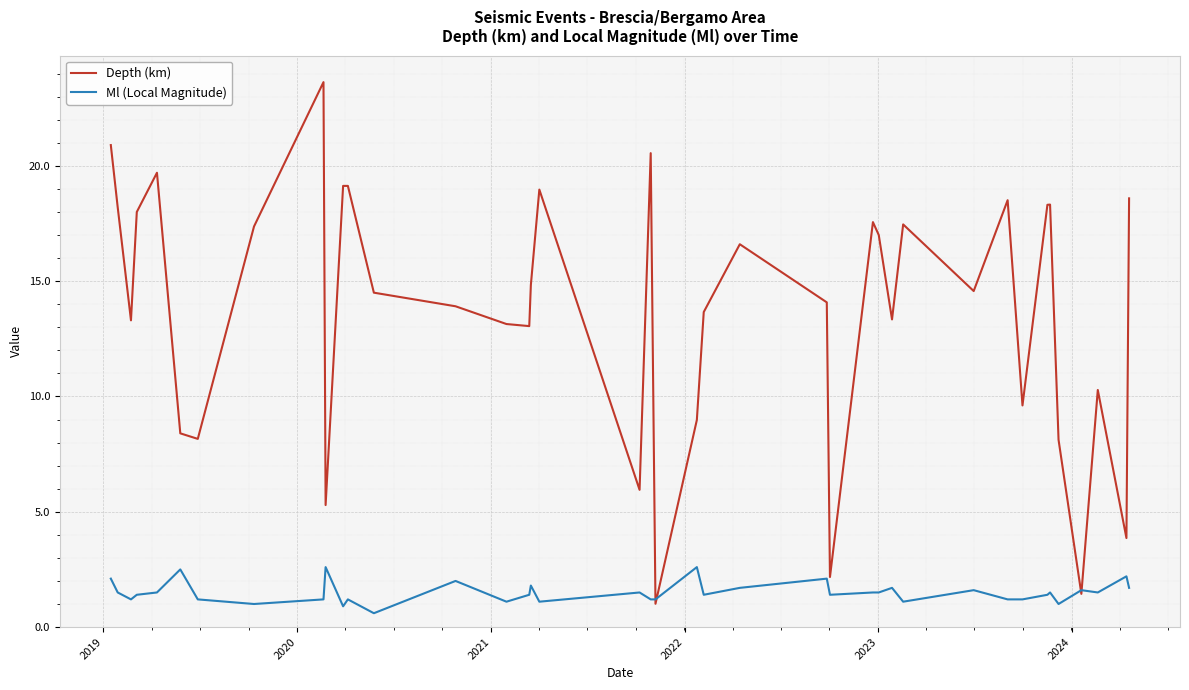

What is the lowest value of the Ml (Local Magnitude) series?

0.6